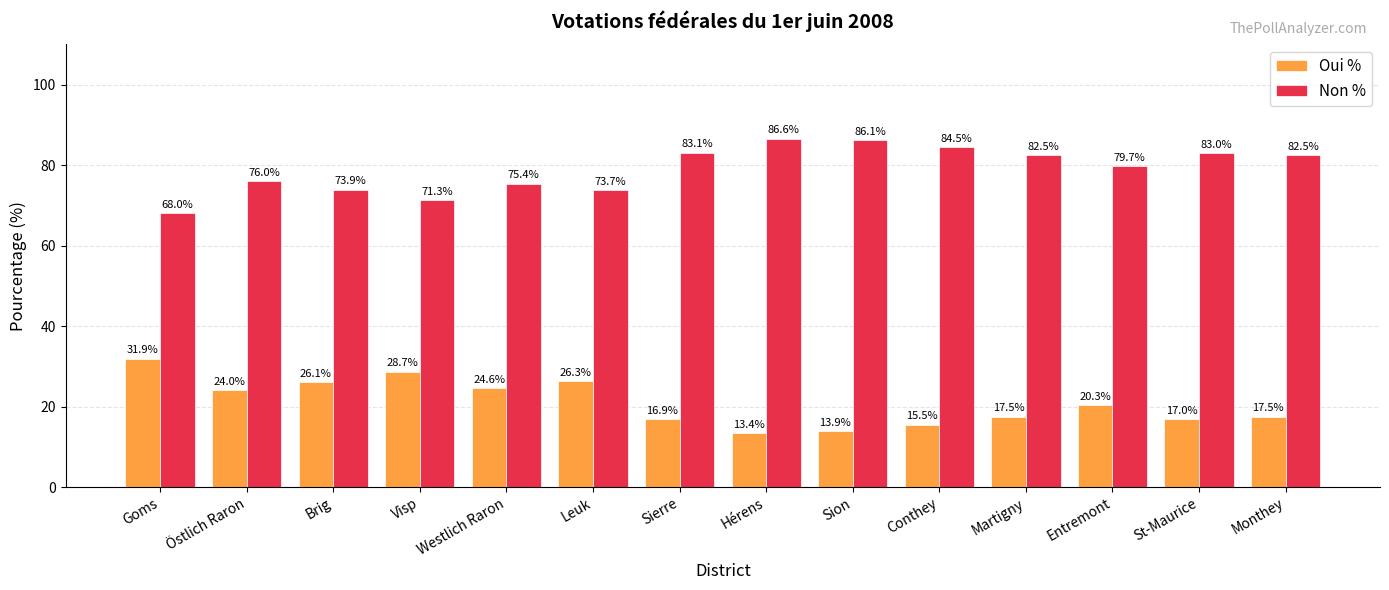

How many data points in Non % are above 82?

7